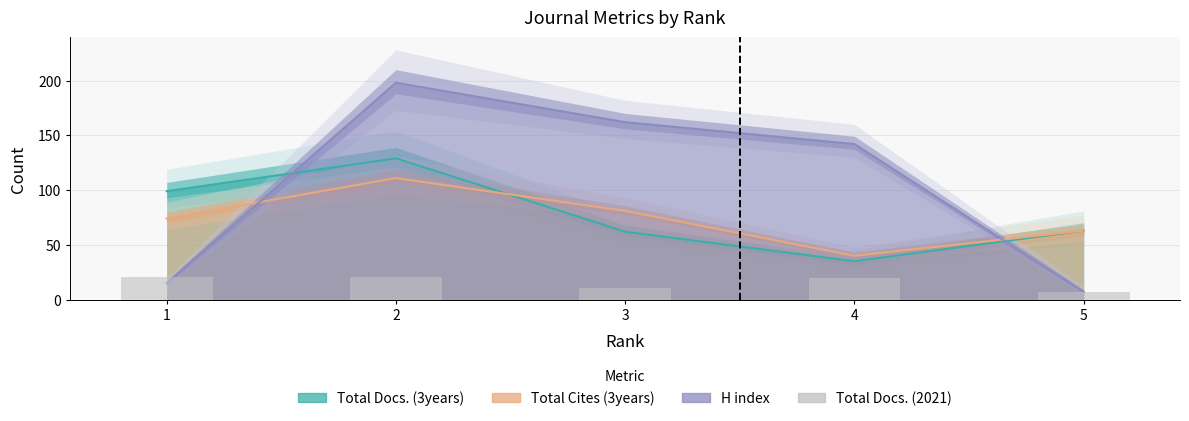

Between 1 and 3, which is larger?

1